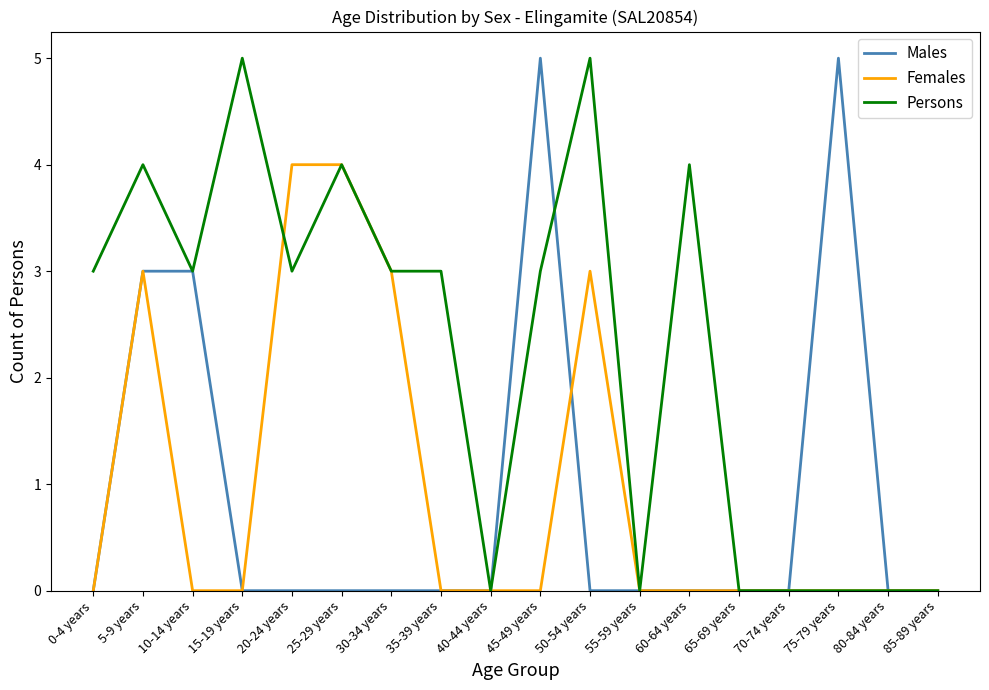

What is the total value across all series at 0-4 years?

3